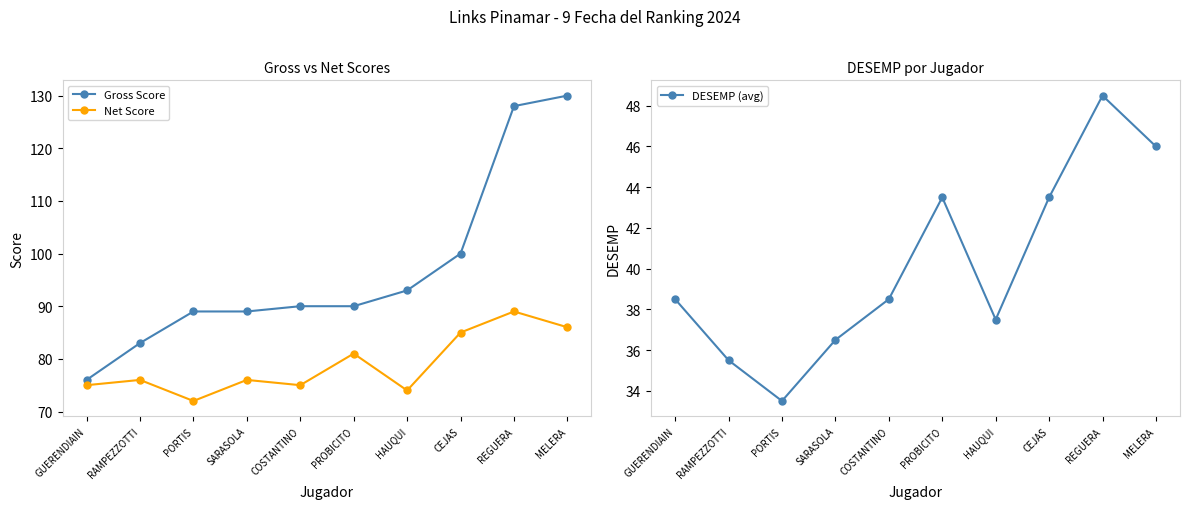

Between GUERENDIAIN and PROBICITO, which series saw the biggest shift?

Gross Score